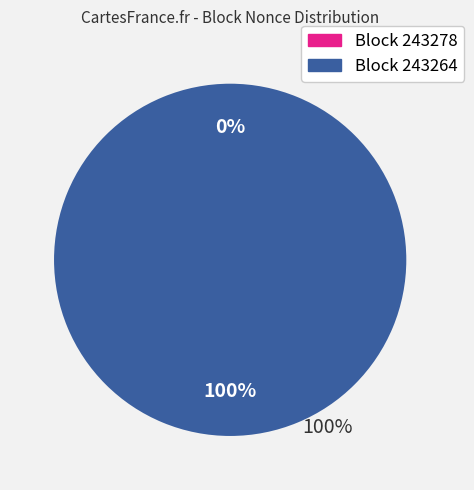

What percentage is NOT represented by 243278?

100.0%